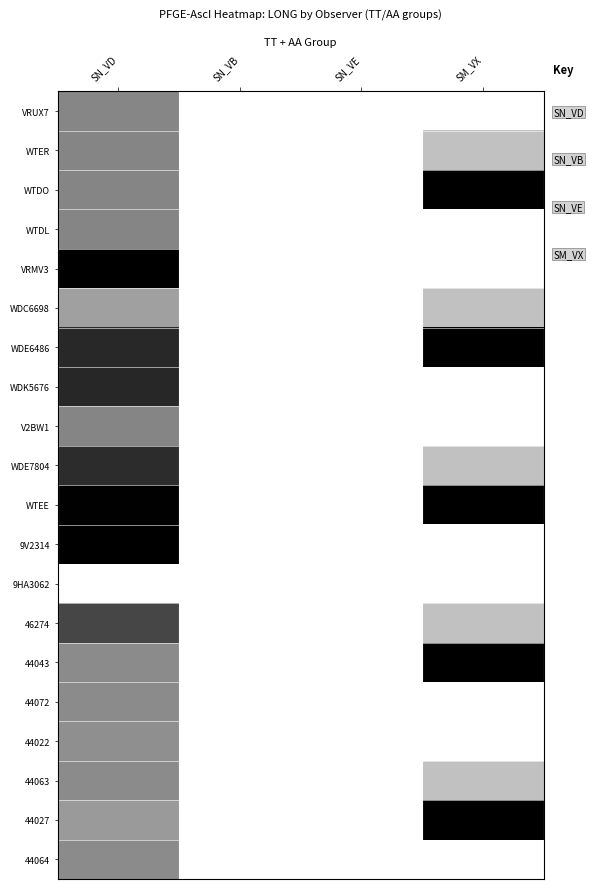

At how many categories does at least one series exceed 0?

2